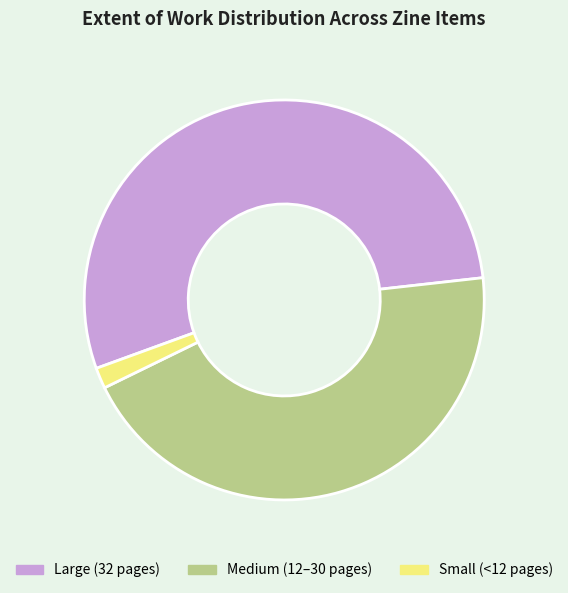

The Large (32 pages) slice represents 54% of the pie. True or false?

True